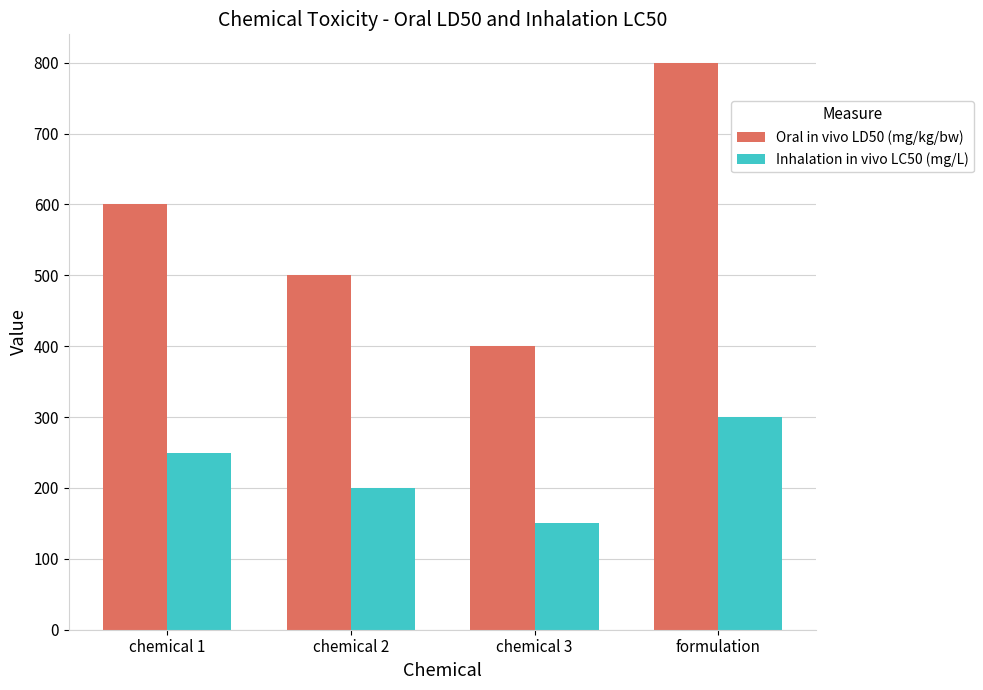

What is the label of the 1st bar from the right?

formulation